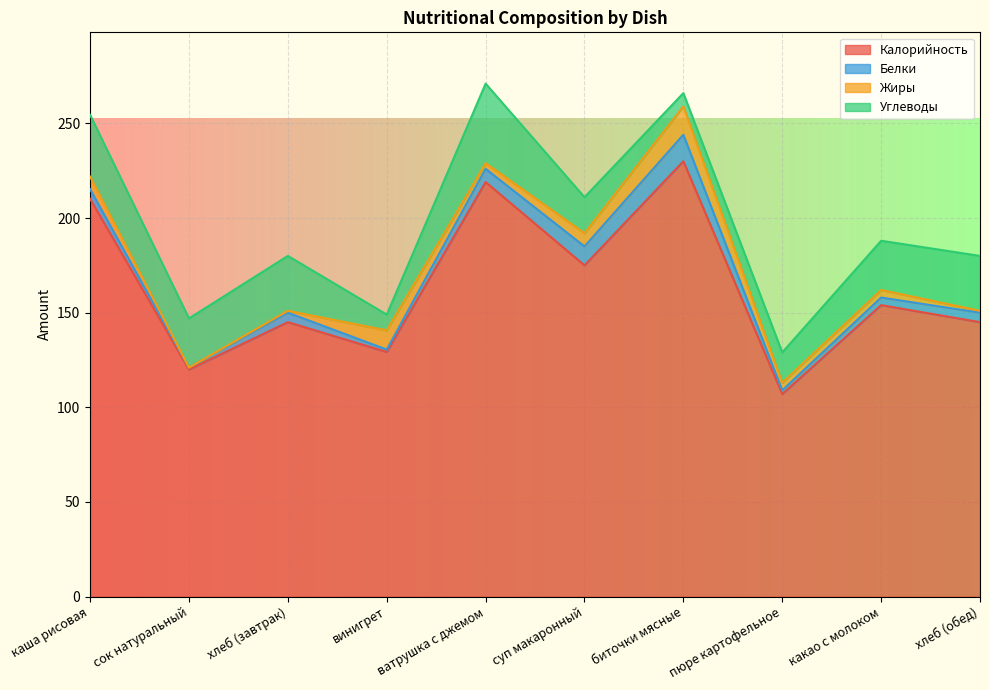

Does the chart display data point markers on the line(s)?

No